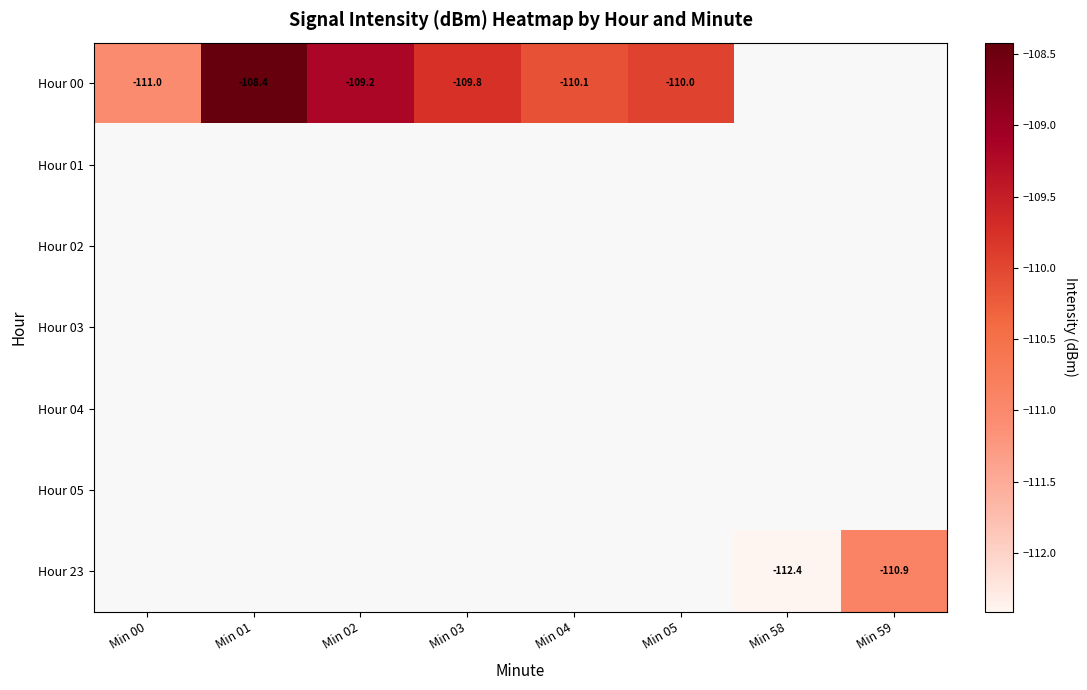

What is the difference between the maximum and minimum values in the Hour 00 series?

2.6